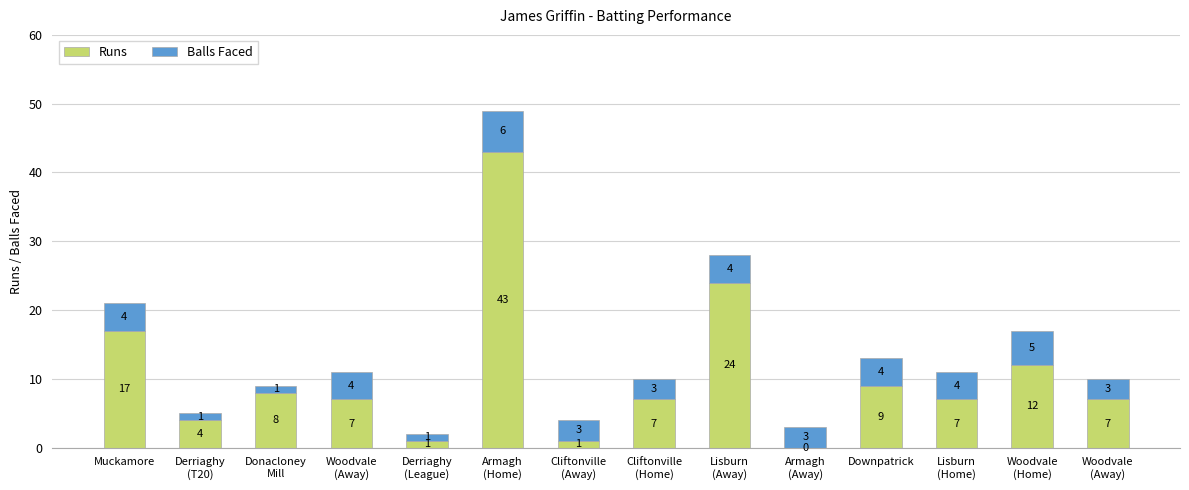

What is the average value of the Balls Faced series?

3